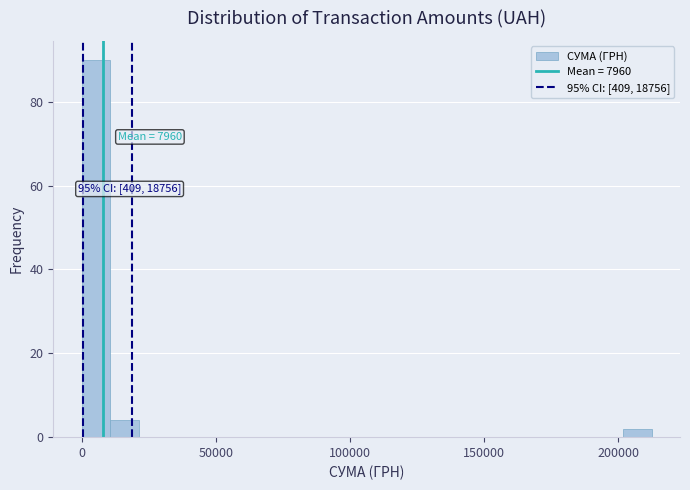

Read against the x-axis, roughly where is the centre of the tallest bar?

5000